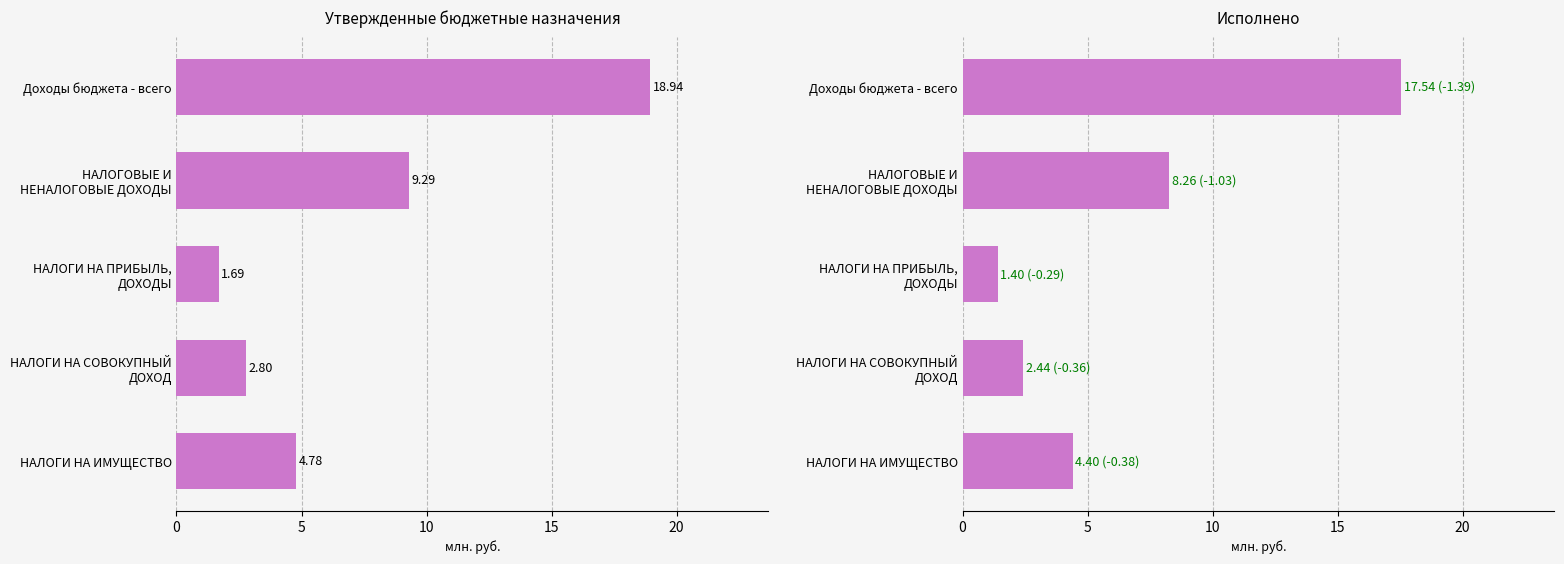

The value of Исполнено at НАЛОГИ НА ПРИБЫЛЬ, ДОХОДЫ is 2.0. True or false?

False